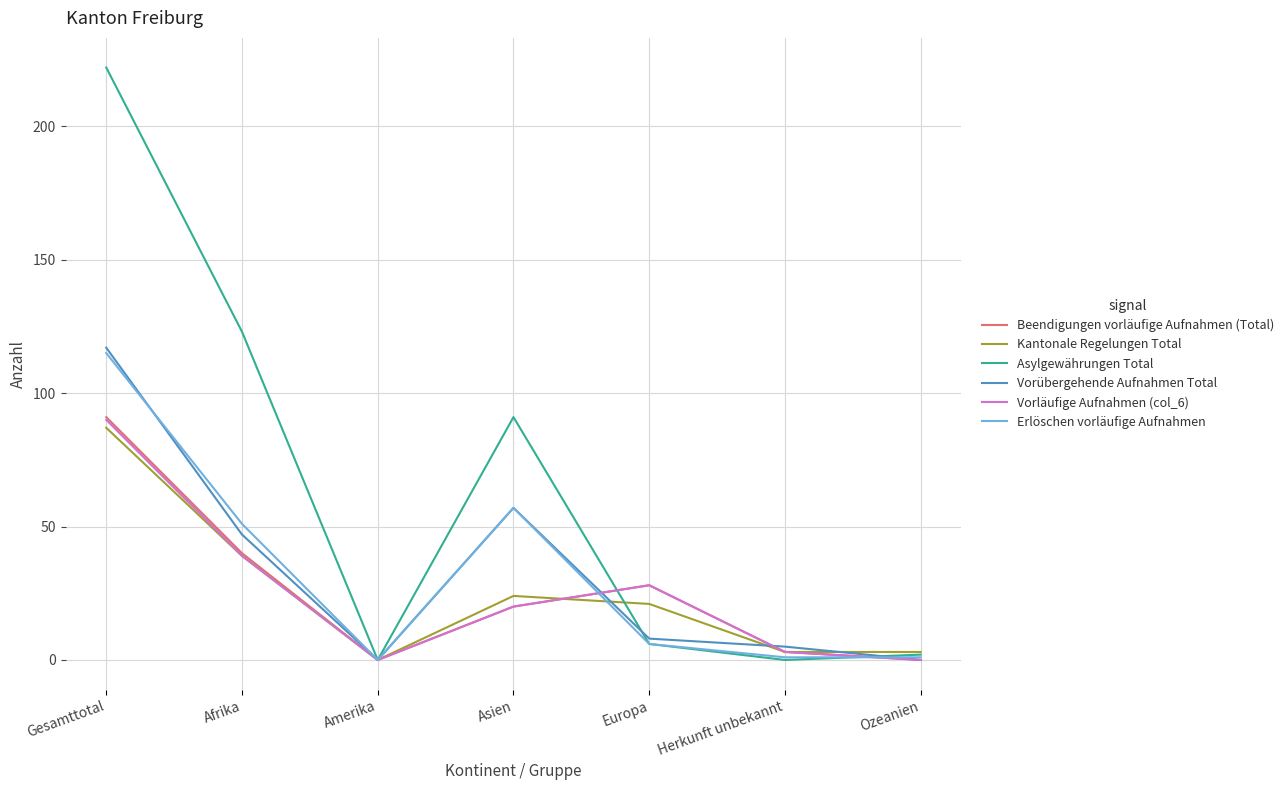

What position from the right is Gesamttotal?

7